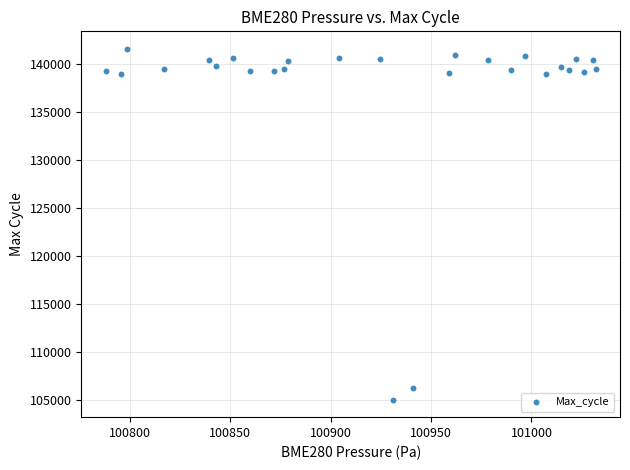

What is the range of Y values (max minus min)?

36506